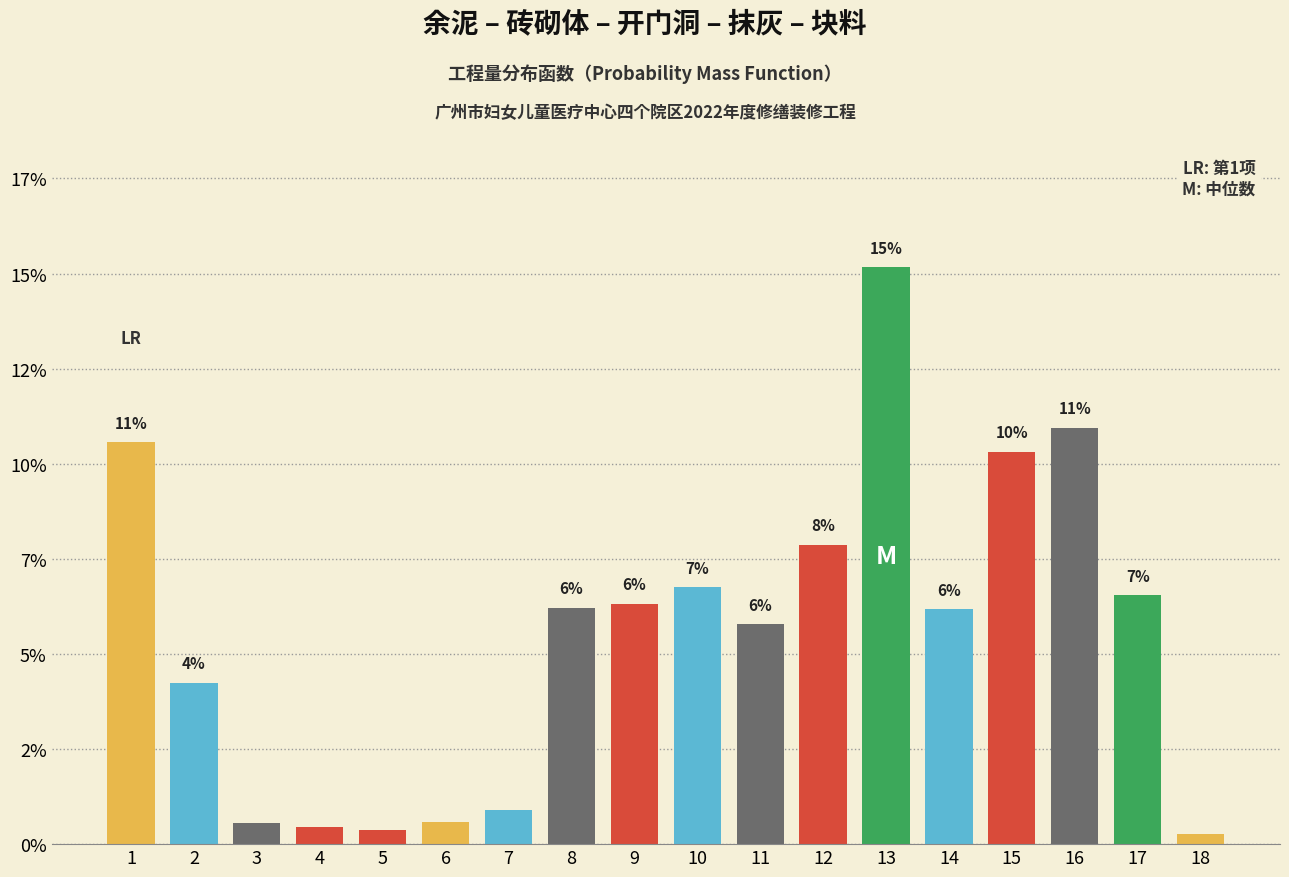

Are the bars horizontal?

No